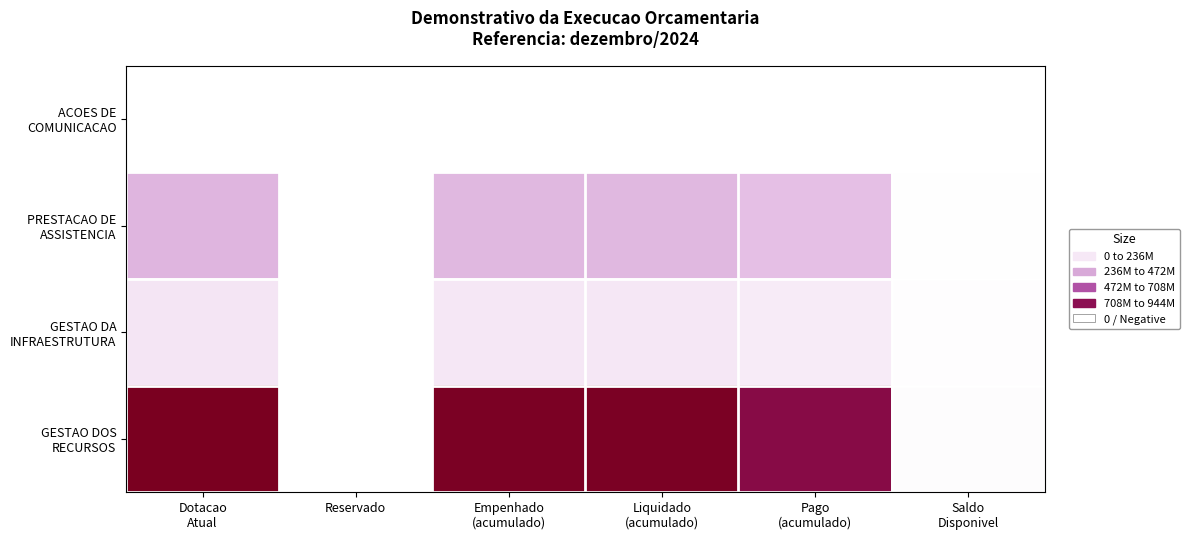

Rank the series by their maximum value, from lowest to highest.

ACOES DE COMUNICACAO, GESTAO DA INFRAESTRUTURA, PRESTACAO DE ASSISTENCIA, GESTAO DOS RECURSOS